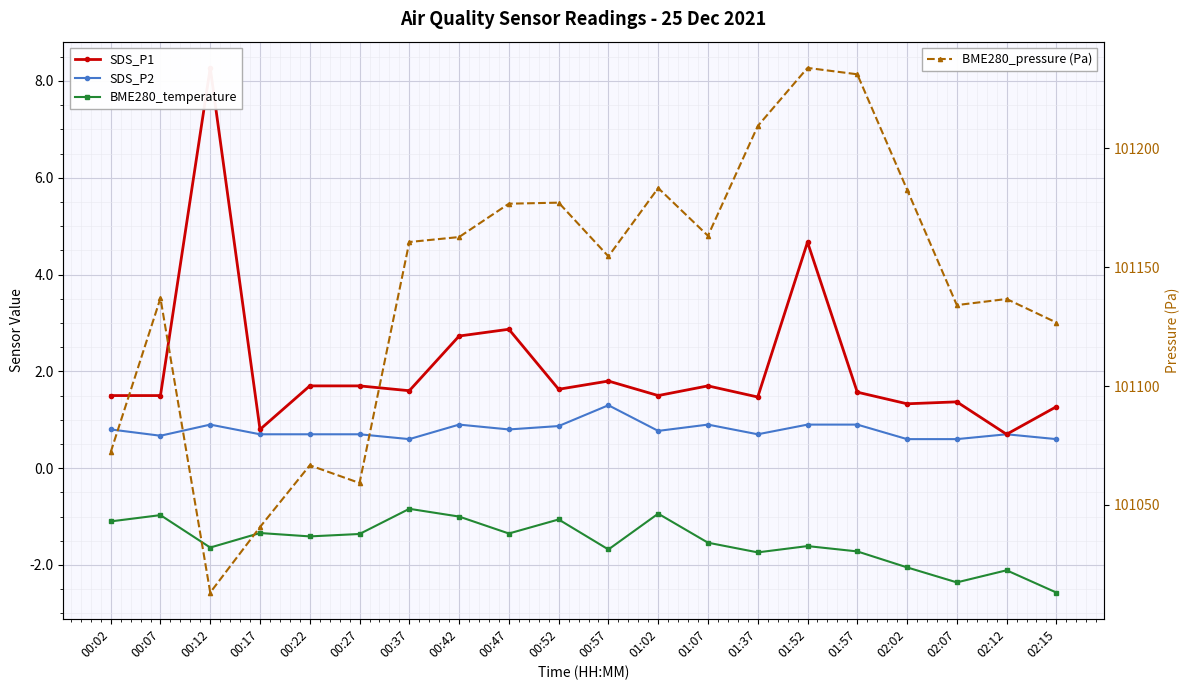

Reading left to right, list all the values displayed in this chart.

SDS_P1: 00:02=1.5	00:07=1.5	00:12=8.3	00:17=0.8	00:22=1.7	00:27=1.7	00:37=1.6	00:42=2.7	00:47=2.9	00:52=1.6	00:57=1.8	01:02=1.5	01:07=1.7	01:37=1.5	01:52=4.7	01:57=1.6	02:02=1.3	02:07=1.4	02:12=0.7	02:15=1.3
SDS_P2: 00:02=0.8	00:07=0.7	00:12=0.9	00:17=0.7	00:22=0.7	00:27=0.7	00:37=0.6	00:42=0.9	00:47=0.8	00:52=0.9	00:57=1.3	01:02=0.8	01:07=0.9	01:37=0.7	01:52=0.9	01:57=0.9	02:02=0.6	02:07=0.6	02:12=0.7	02:15=0.6
BME280_temperature: 00:02=-1.1	00:07=-1.0	00:12=-1.6	00:17=-1.3	00:22=-1.4	00:27=-1.4	00:37=-0.8	00:42=-1.0	00:47=-1.4	00:52=-1.1	00:57=-1.7	01:02=-0.9	01:07=-1.5	01:37=-1.7	01:52=-1.6	01:57=-1.7	02:02=-2.0	02:07=-2.4	02:12=-2.1	02:15=-2.6
BME280_pressure (Pa): 00:02=101072.2	00:07=101137.0	00:12=101013.2	00:17=101040.7	00:22=101066.7	00:27=101059.2	00:37=101160.6	00:42=101162.7	00:47=101176.8	00:52=101177.2	00:57=101154.6	01:02=101183.3	01:07=101163.2	01:37=101209.4	01:52=101233.9	01:57=101231.2	02:02=101182.7	02:07=101134.1	02:12=101136.7	02:15=101126.8